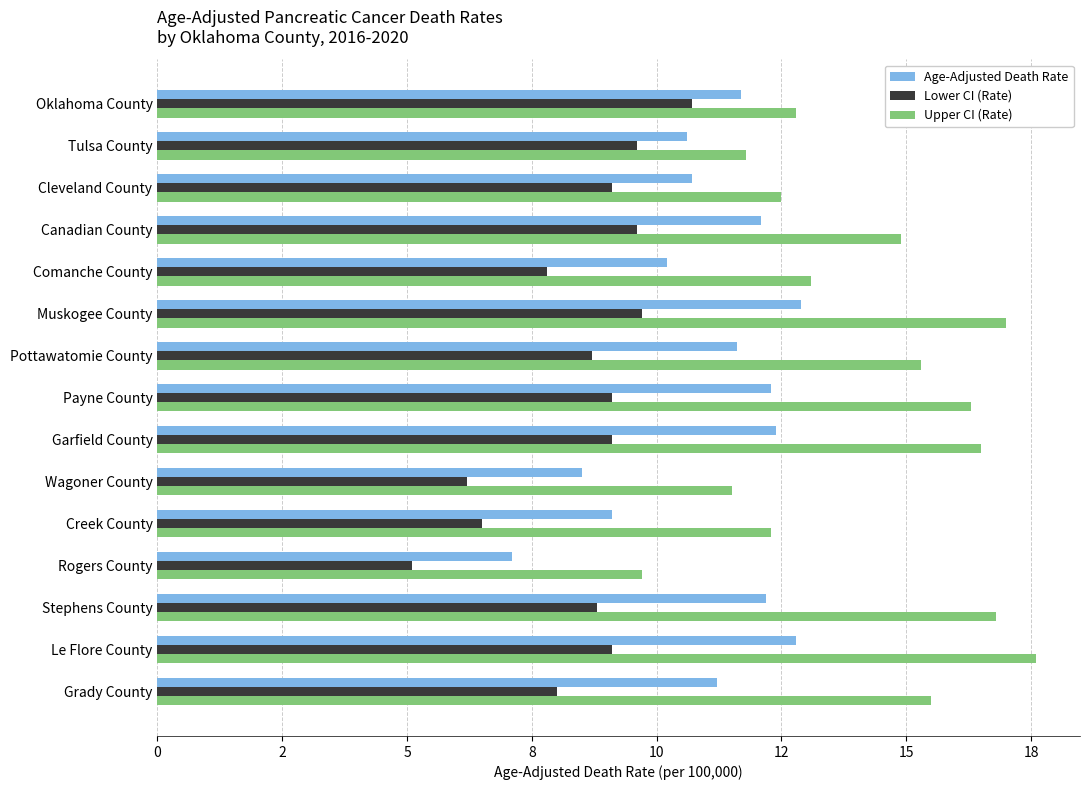

What are all the series names shown in the legend?

Age-Adjusted Death Rate, Lower CI (Rate), Upper CI (Rate)